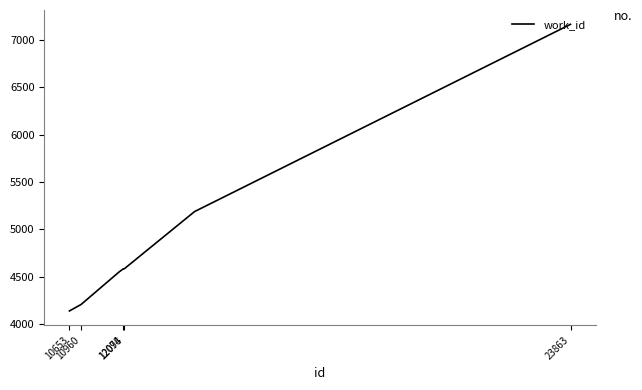

What is the minimum value shown in the chart?

4141